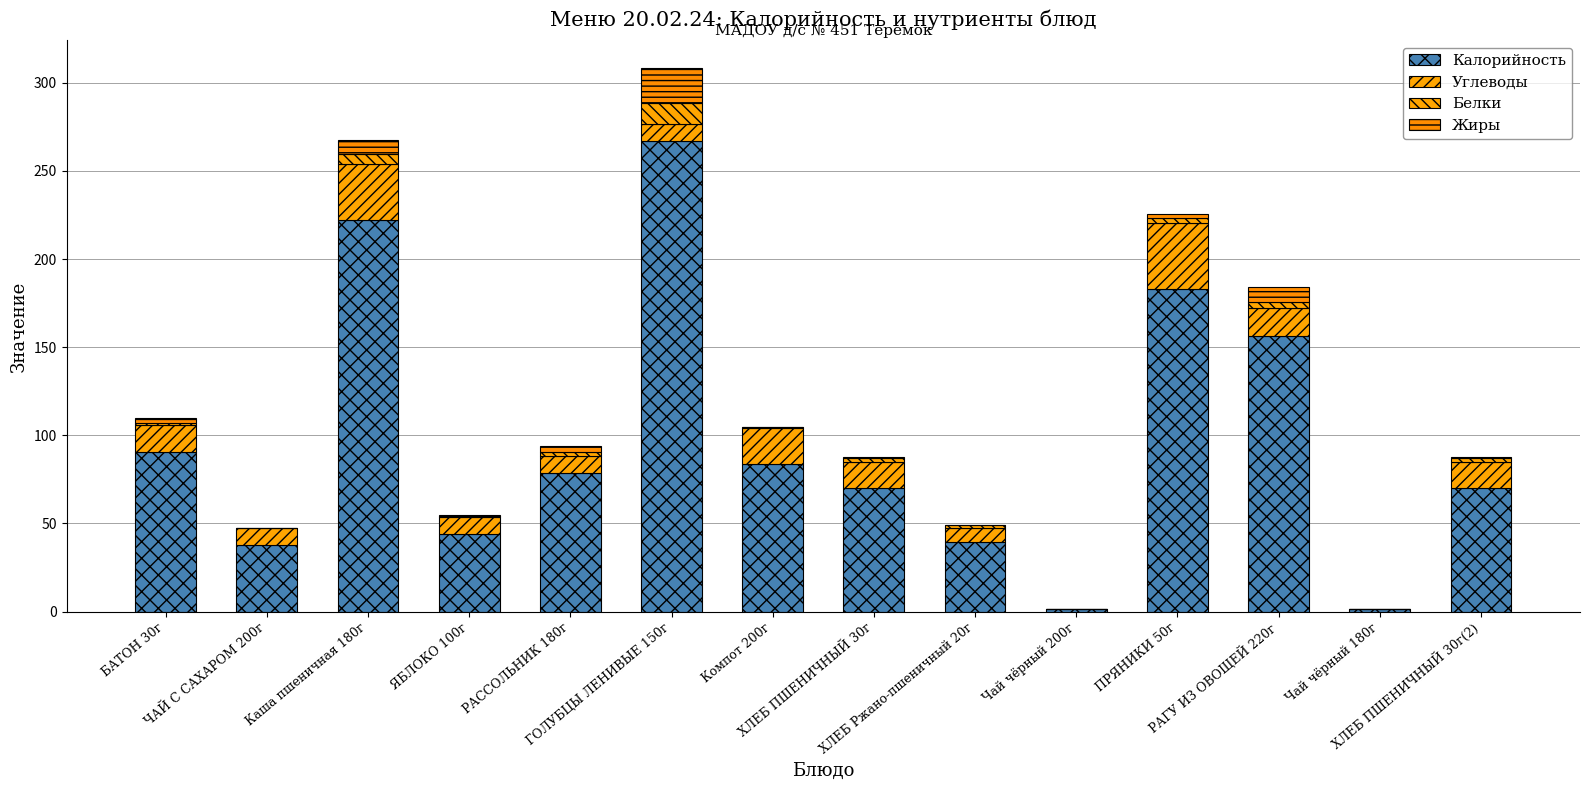

How many distinct data groups are displayed?

4